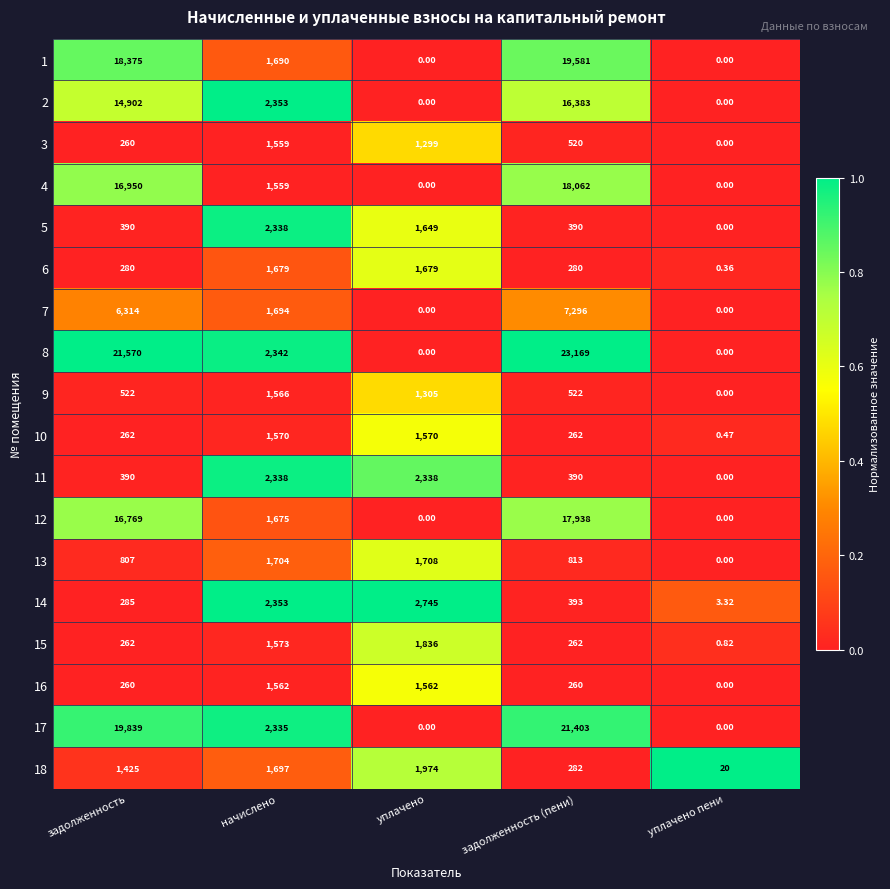

At which category is the sum across all series the highest?

задолженность (пени)